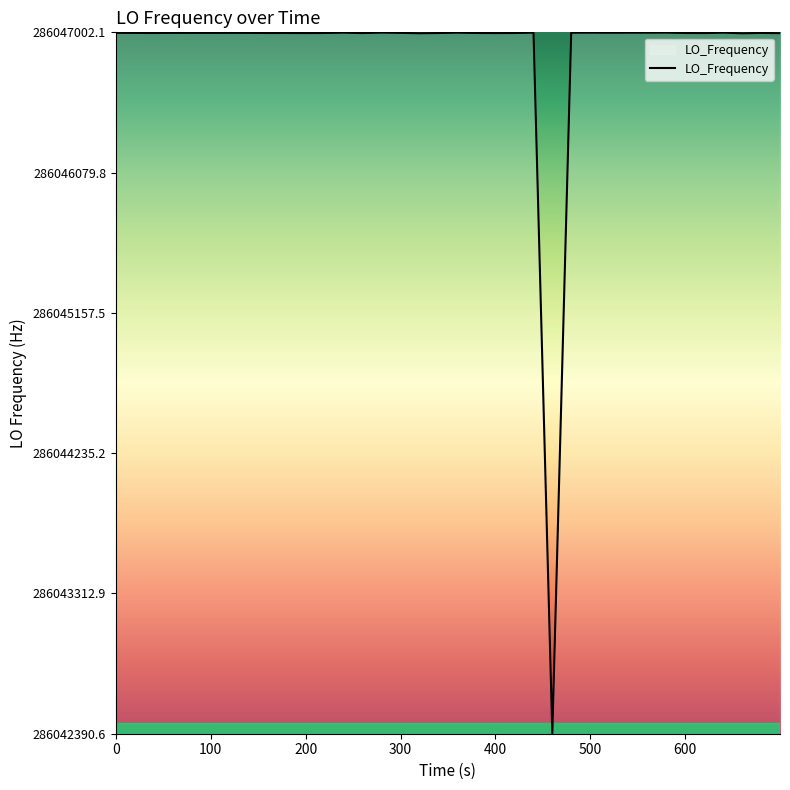

What is the smallest value displayed?

286042391.1